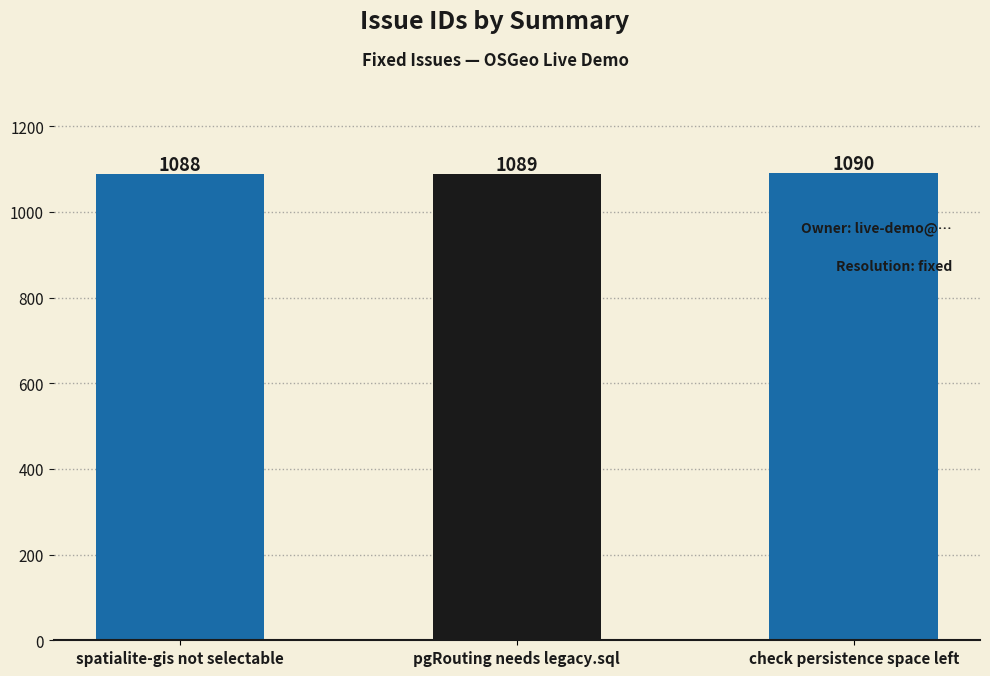

The chart shows a value of 1952 at pgRouting needs legacy.sql. True or false?

False